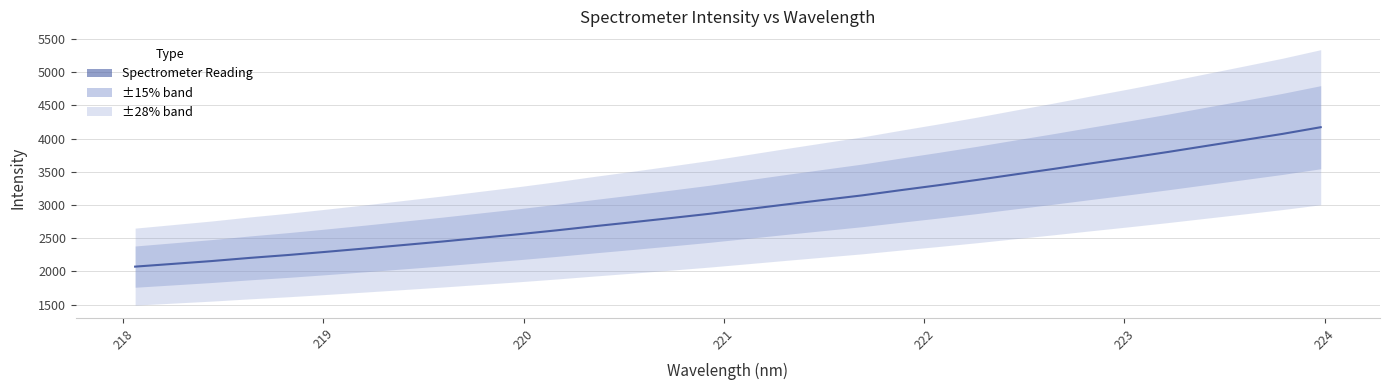

What is the value of the 5th point from the left?

2246.3